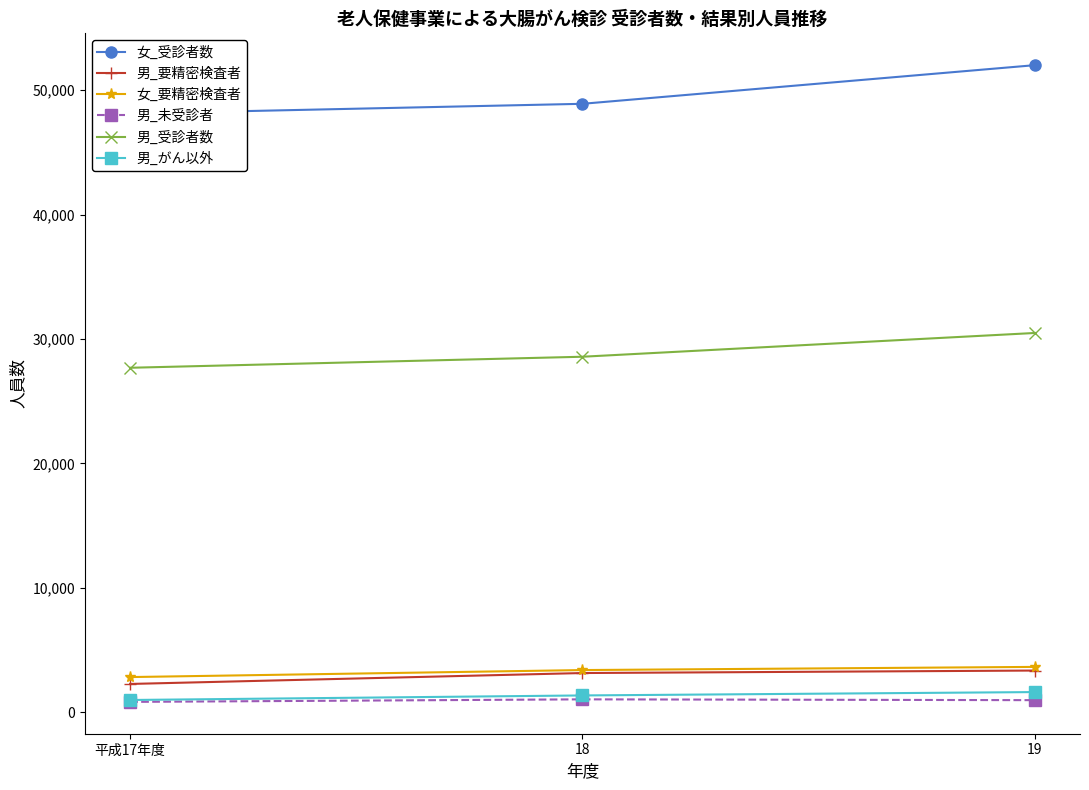

What is the average value of the 男_がん以外 series?

1327